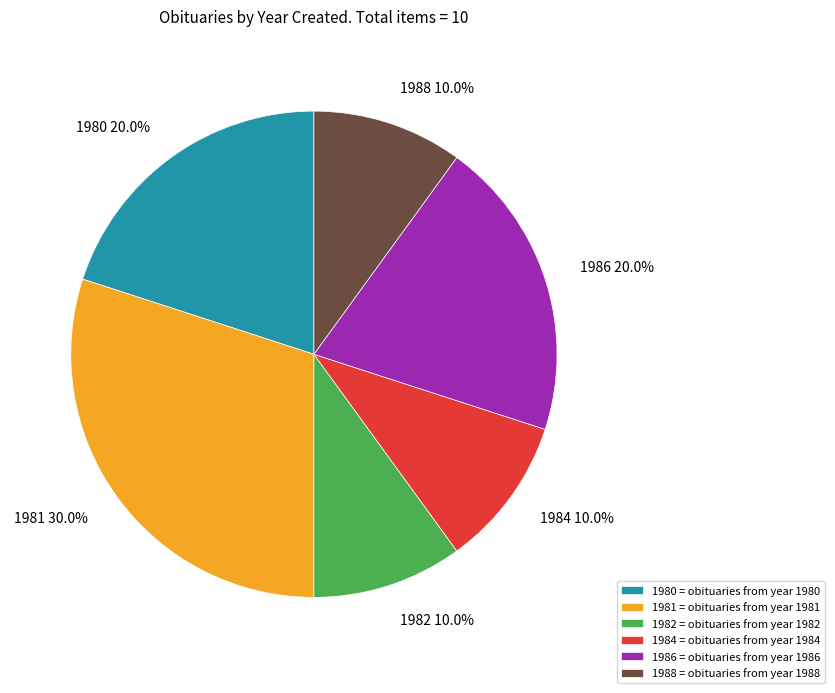

Which slice is the largest?

1981 = obituaries from year 1981